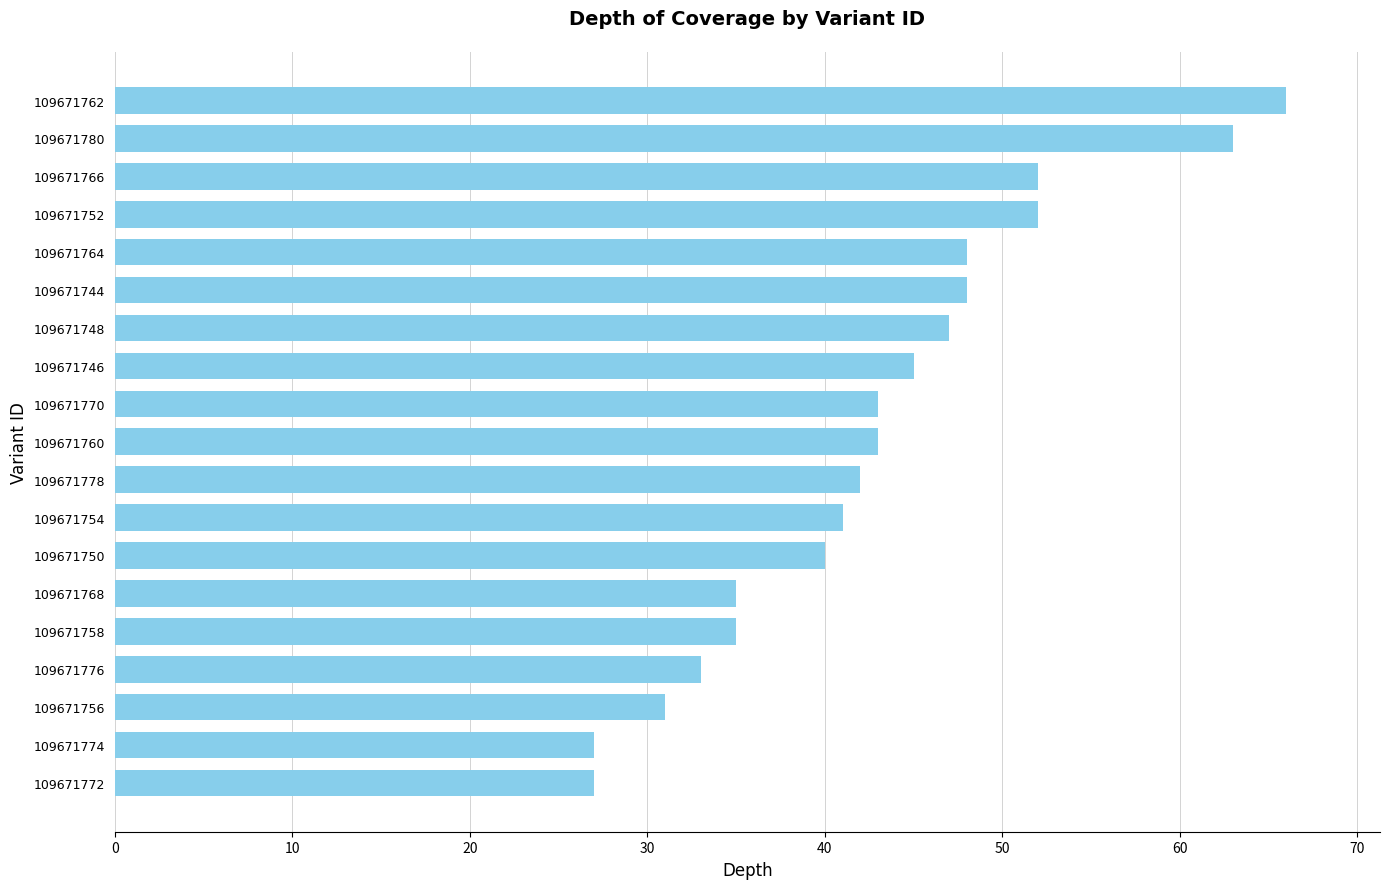

Between 109671744 and 109671760, which is larger?

109671744